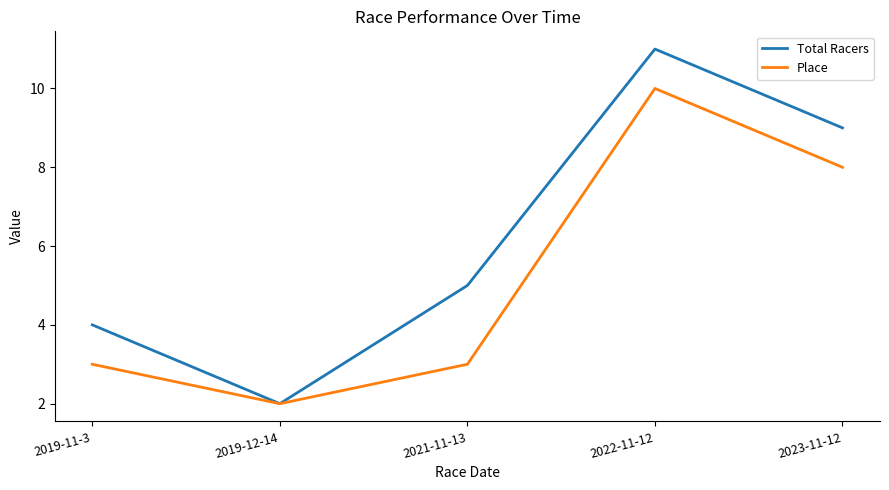

What position from the right is 2022-11-12?

2